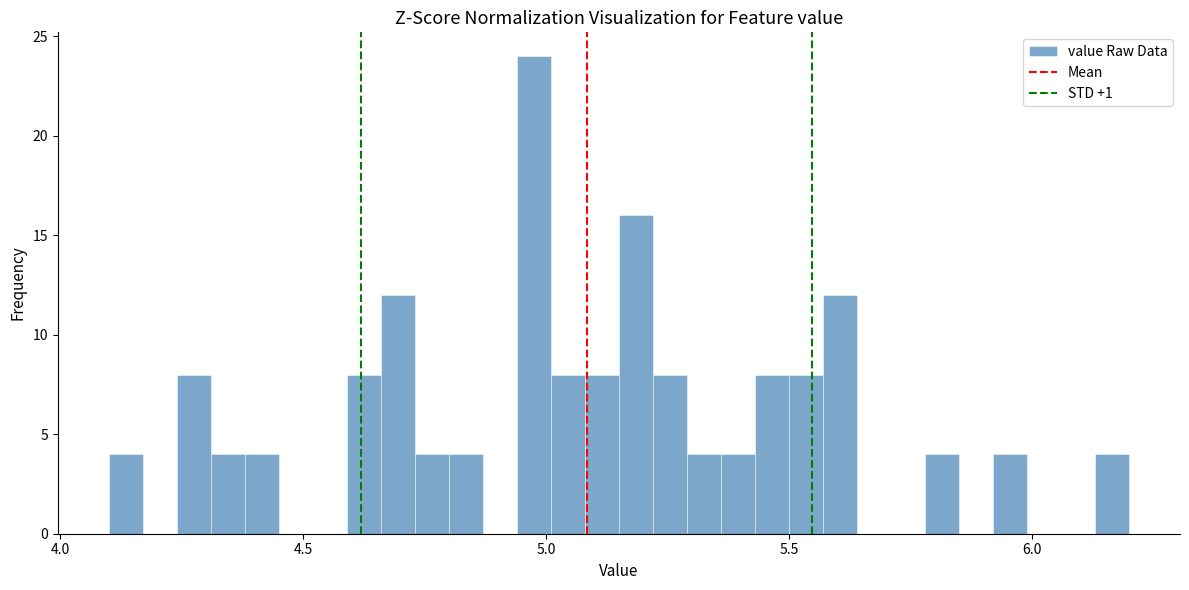

Read against the x-axis, roughly where is the centre of the tallest bar?

5.00